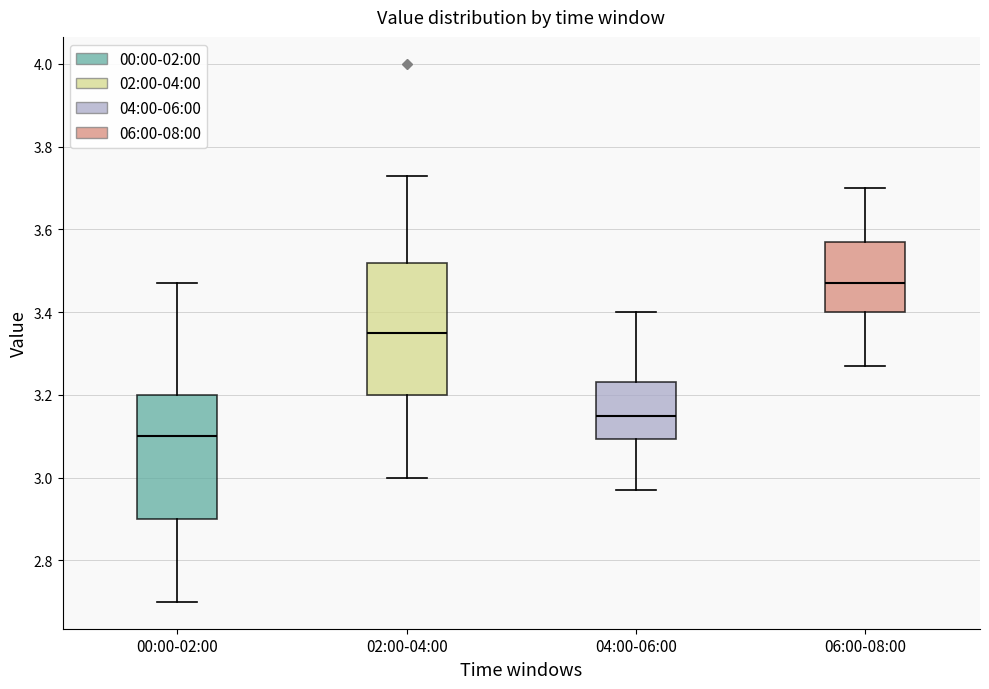

Where is the lower edge of the box for 00:00-02:00 on the y-axis? The values are not printed on the chart, so give them approximately, as read against the axis.

2.90